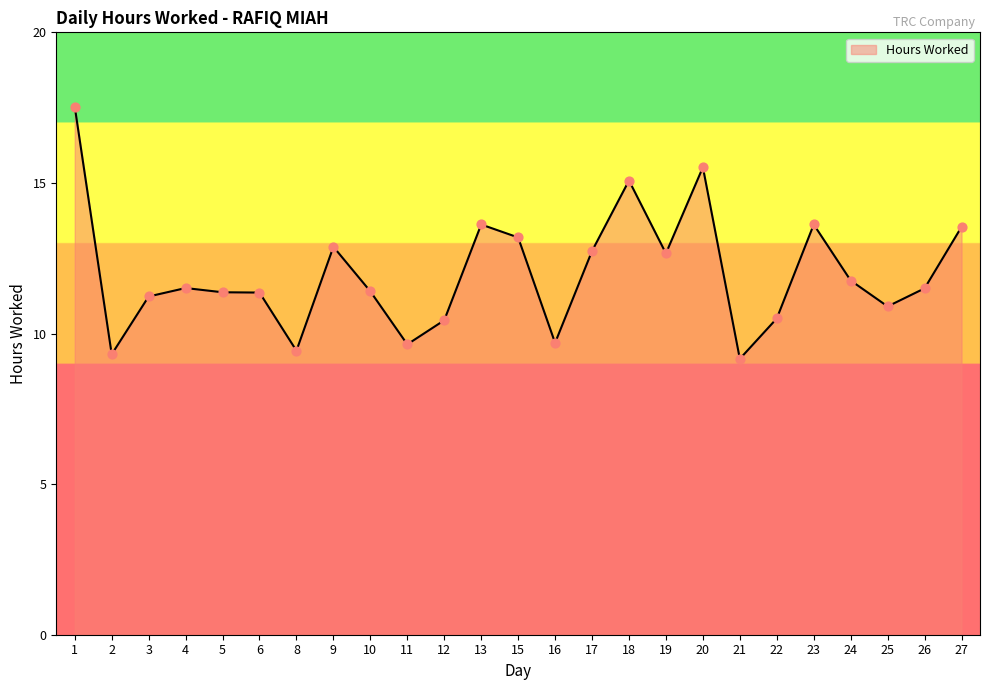

What is the ratio of the value at 19 to the value at 9?

1.0